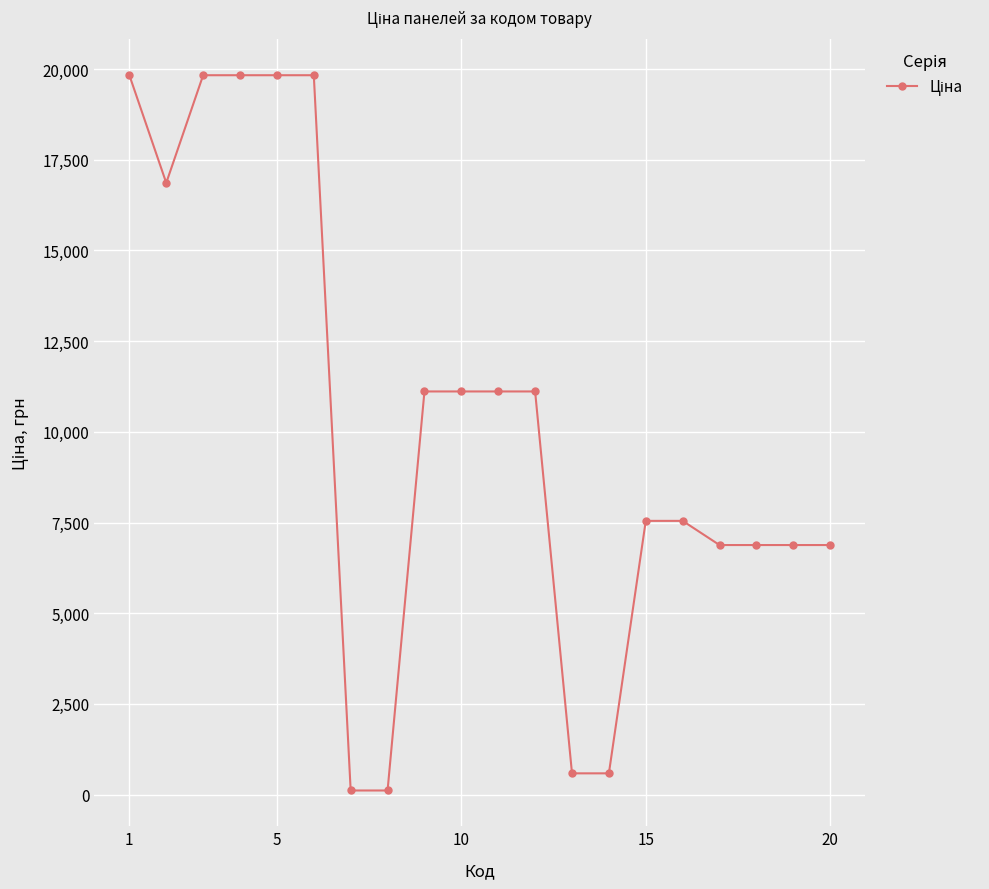

What is the greatest value displayed?

19831.1